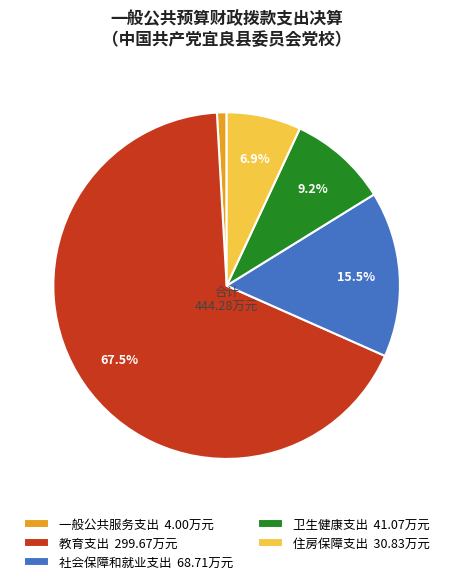

Does 教育支出 represent more than half of the total?

Yes